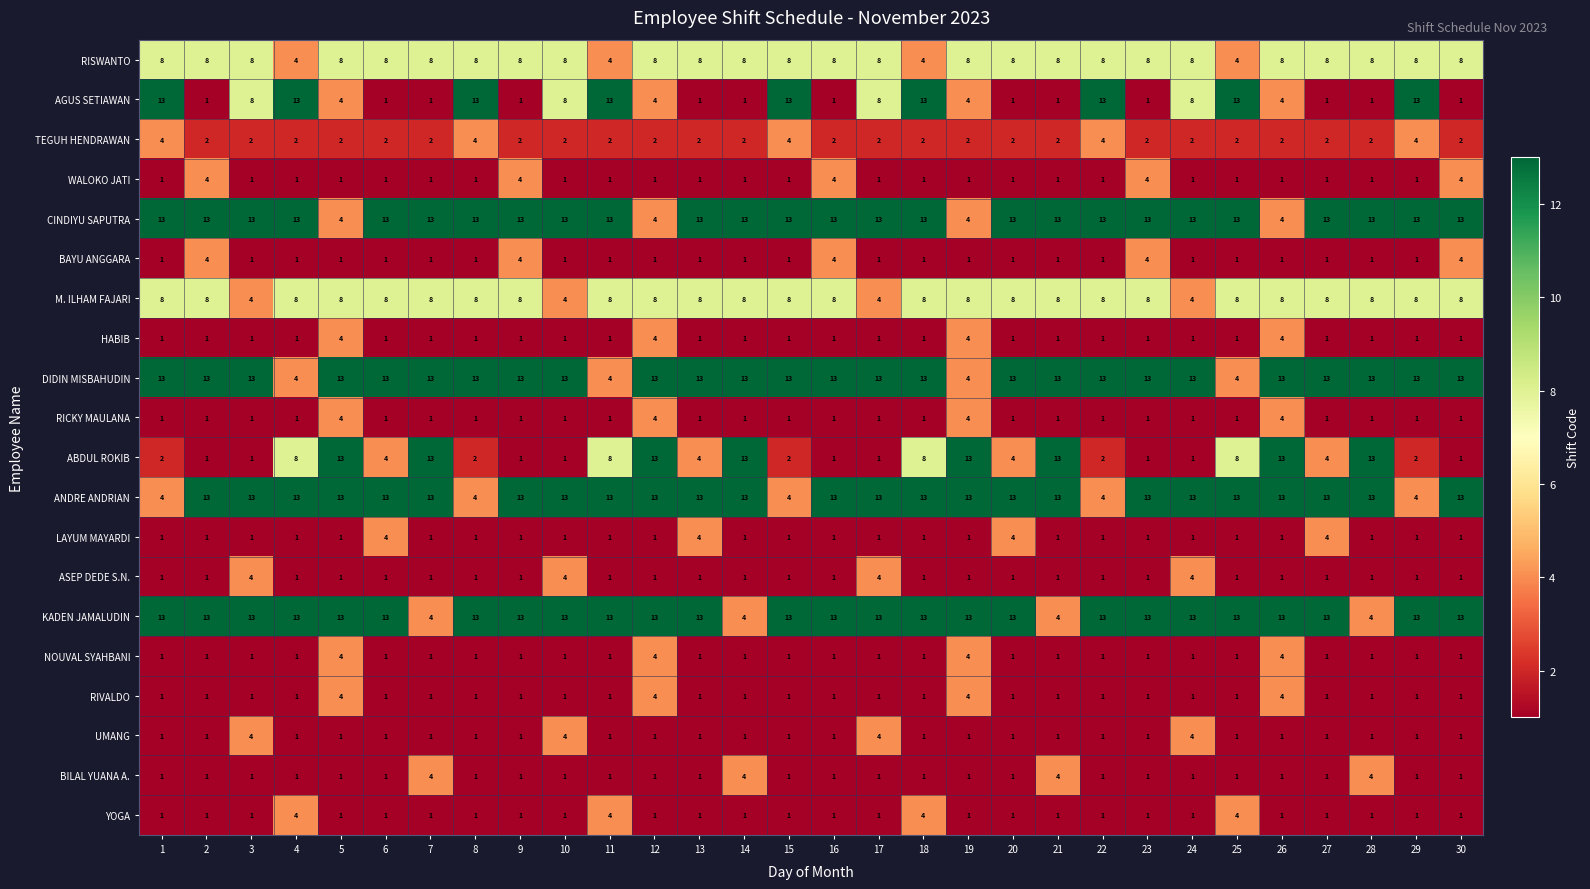

What is the spread (max minus min) of values at 13?

12